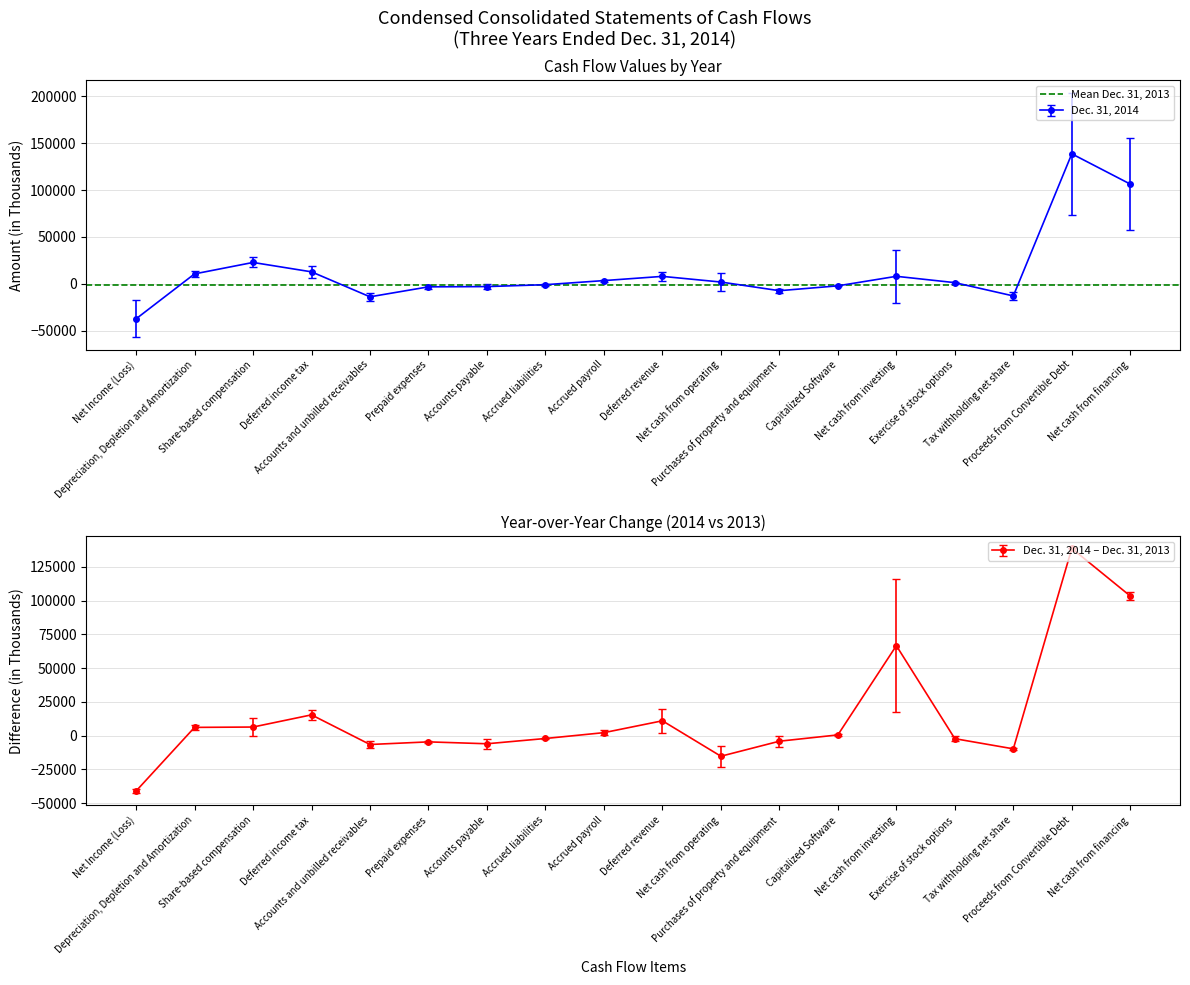

What is the value of the Dec. 31, 2014 point at the 5th from the left?

-14026